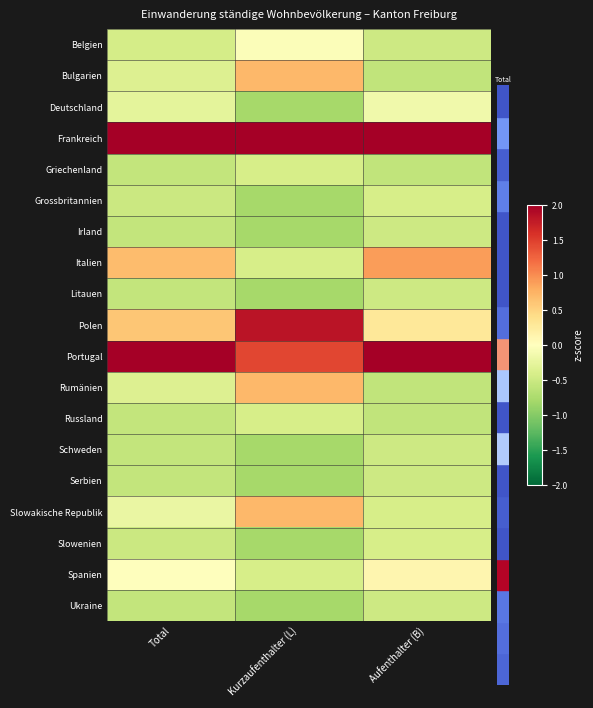

What is the spread (max minus min) of values at Total?

3.7